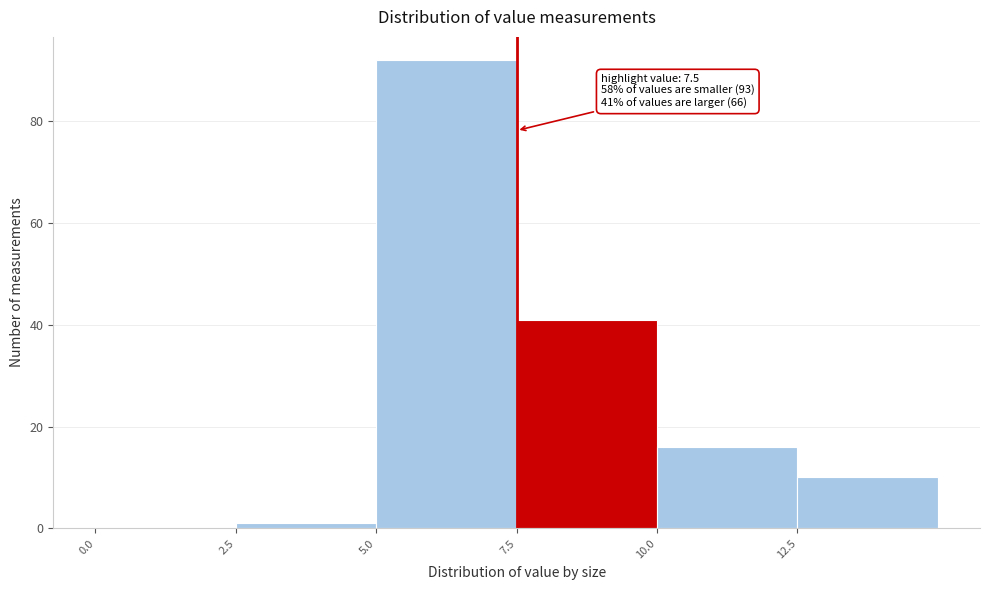

Over which range of the x-axis is the bar tallest?

5.0 to 7.5